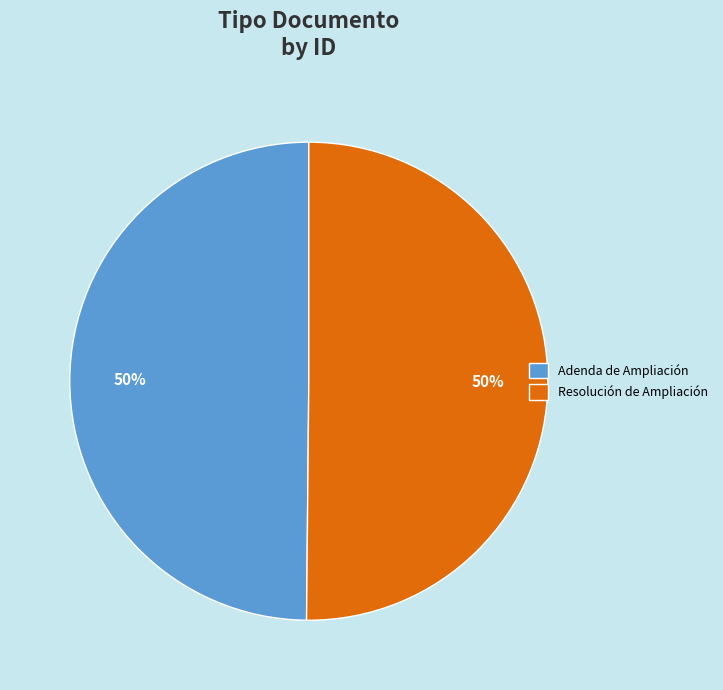

Count the number of slices in the pie.

2